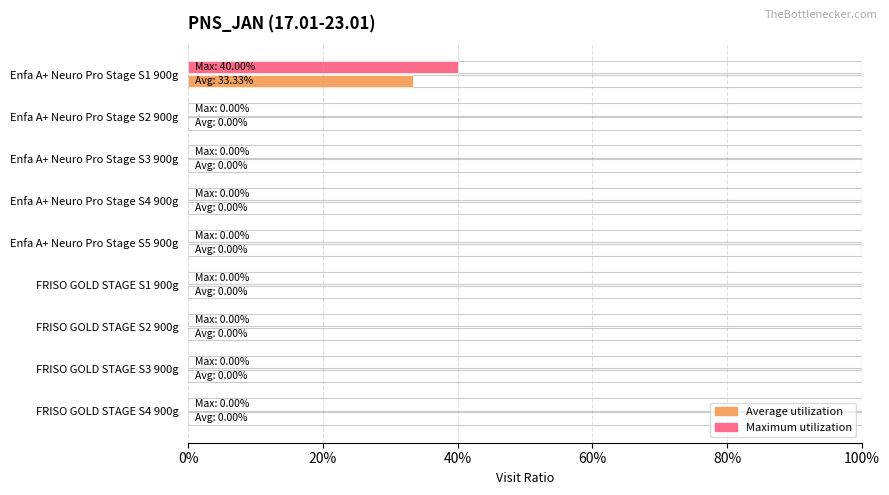

The Average utilization series shows -0.2 at FRISO GOLD STAGE S3 900g. True or false?

False